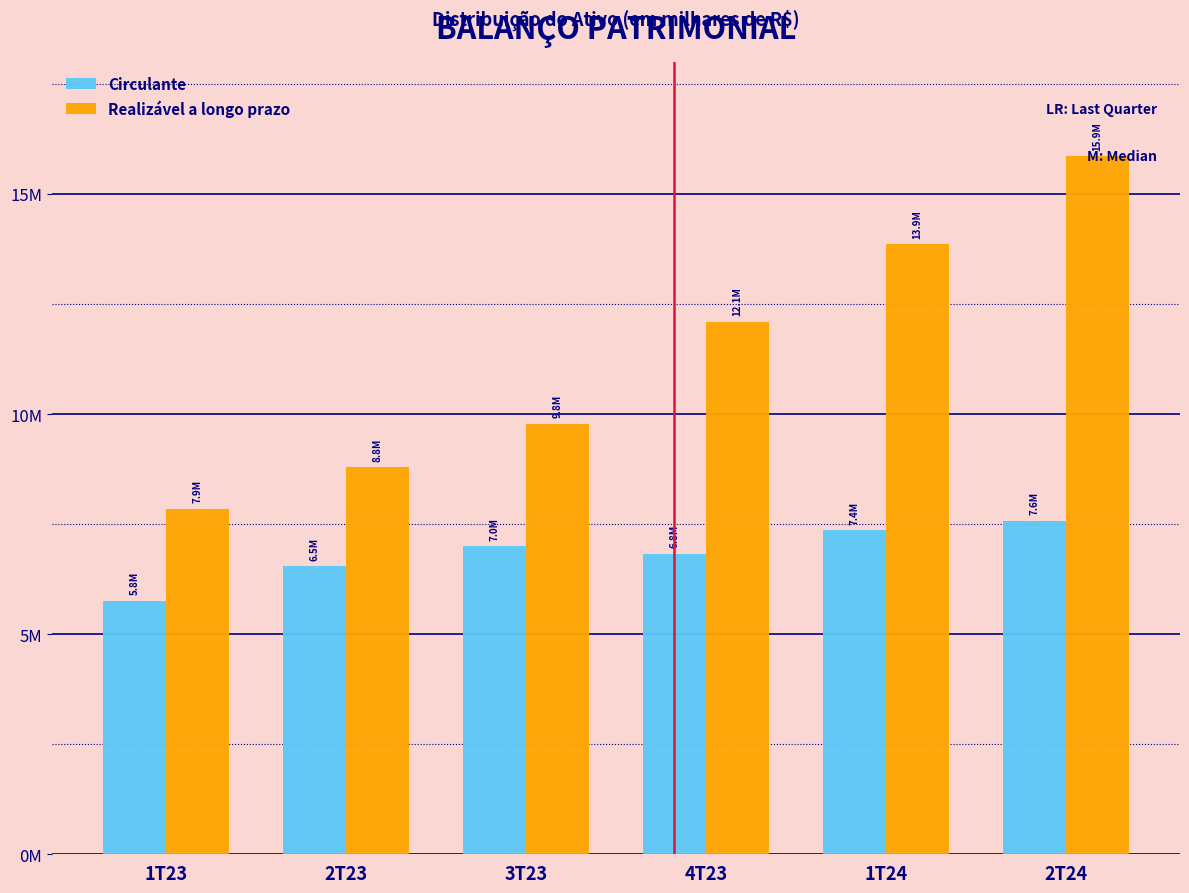

What are all the series names shown in the legend?

Circulante, Realizável a longo prazo